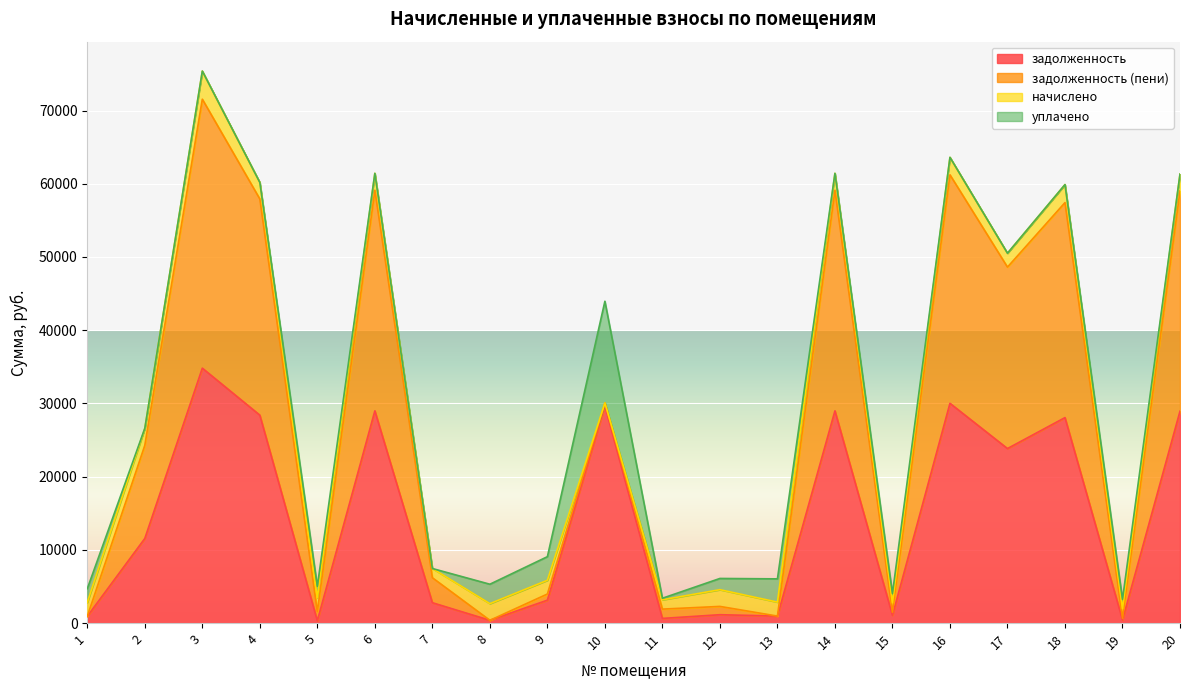

Does the chart display data point markers on the line(s)?

No